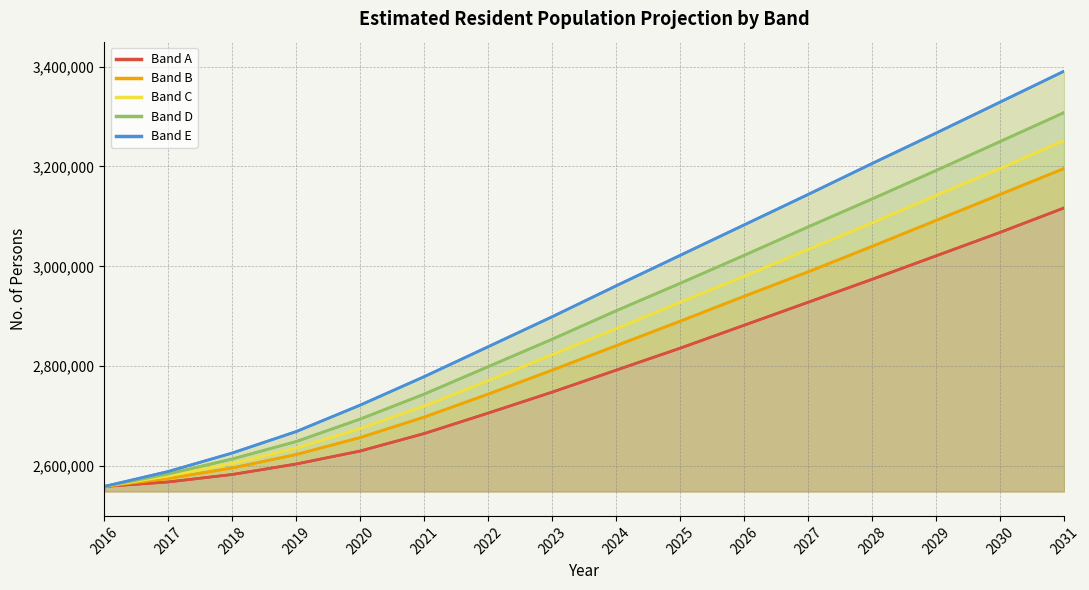

What is the average value of the Band E series?

2942812